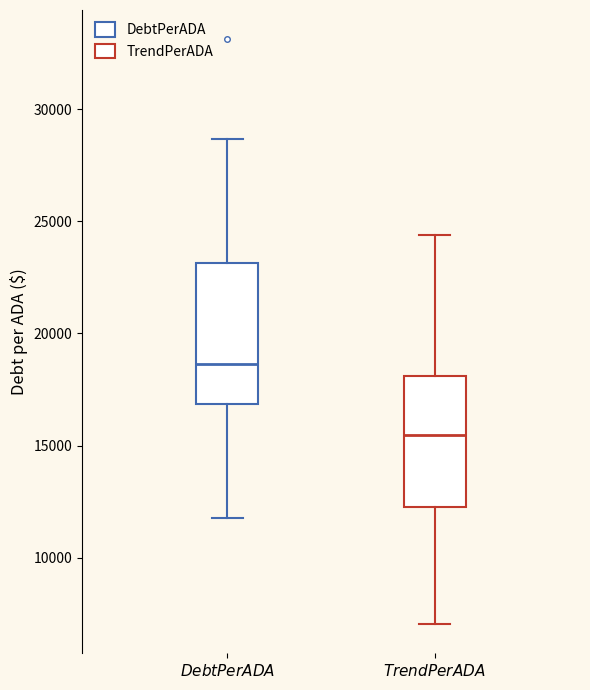

Reading left to right, read every box against the y-axis: the position of its median line, the range the box covers, and the ends of its whiskers. The values are not printed on the chart, so give them approximately, as read against the axis.

$\it{DebtPerADA}$: median 18500, box 17000 to 23000, whiskers 12000 to 28500
$\it{TrendPerADA}$: median 15500, box 12500 to 18000, whiskers 7000 to 24500